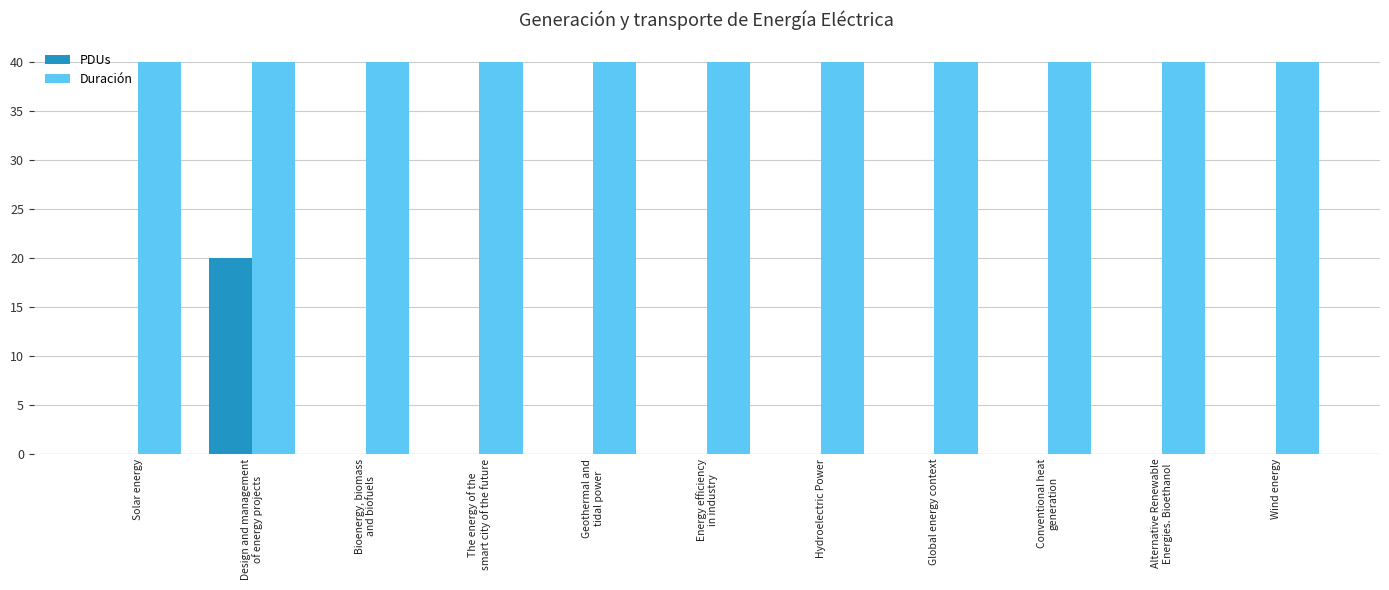

What value does the Duración series have at Wind energy?

40